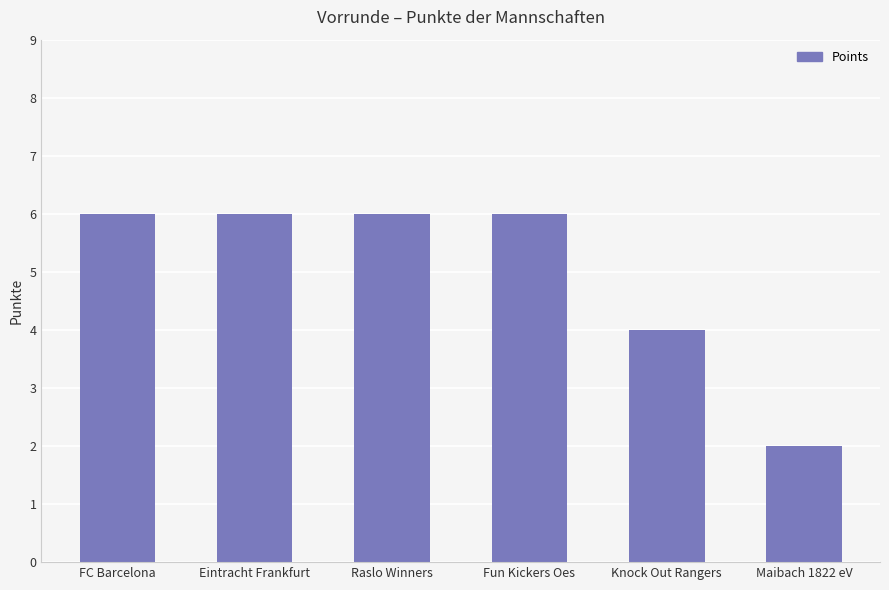

Read the value at FC Barcelona.

6